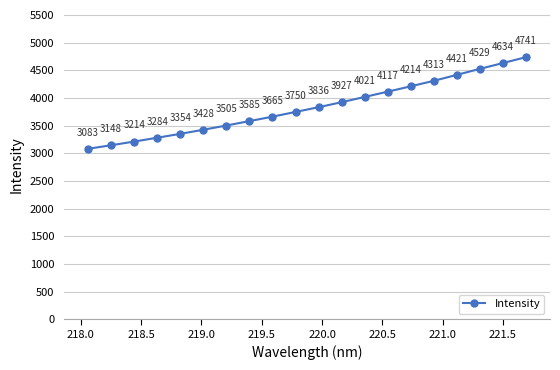

True or false: there are more than 1 points higher than both neighbors.

False